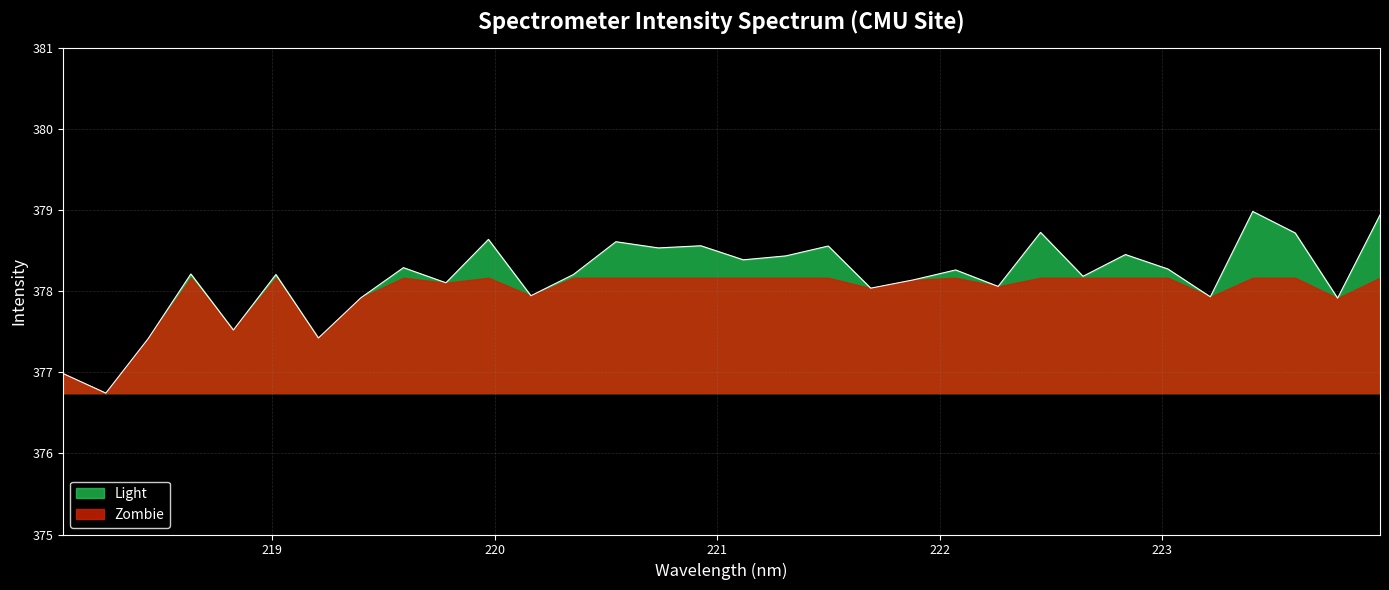

Does the chart display data point markers on the line(s)?

No